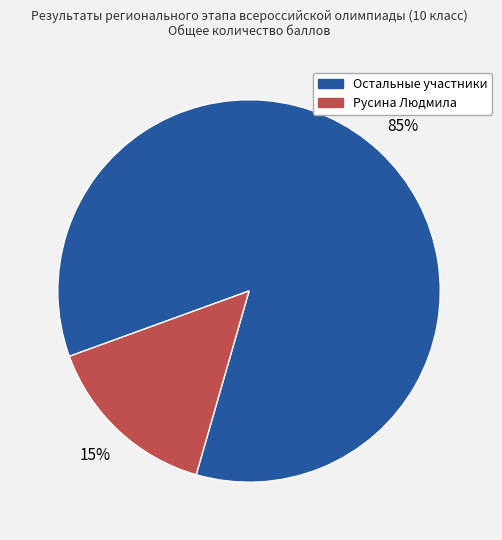

Is there a majority slice in this chart?

Yes